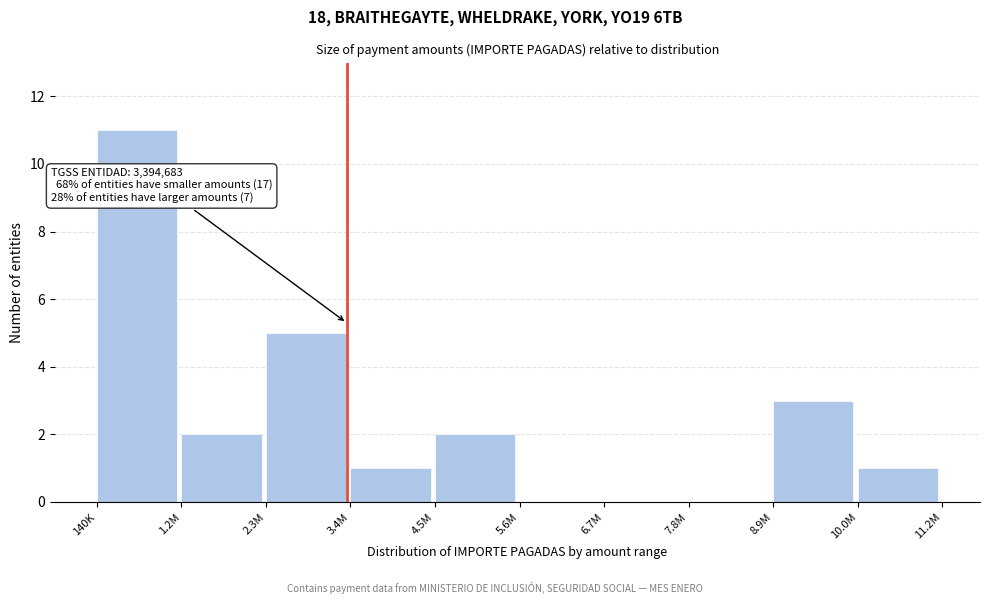

Reading left to right, list all the values displayed in this chart.

140K=11	1.2M=2	2.3M=5	3.4M=1	4.5M=2	5.6M=0	6.7M=0	7.8M=0	8.9M=3	10.0M=1